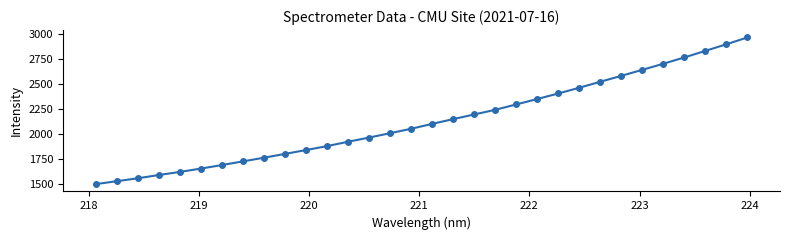

What is the difference between the maximum and minimum values?

1464.5